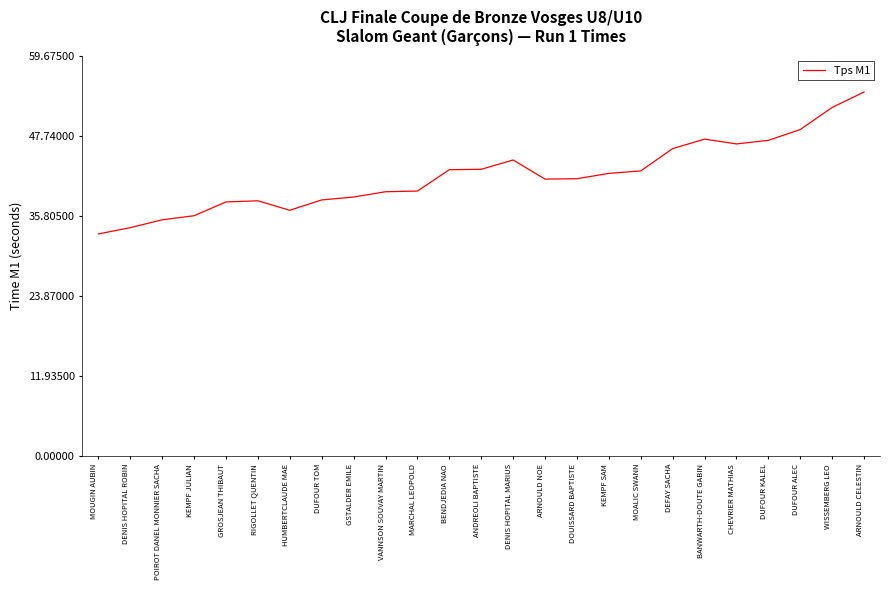

What is the difference between the values at DEFAY SACHA and MOUGIN AUBIN?

12.7